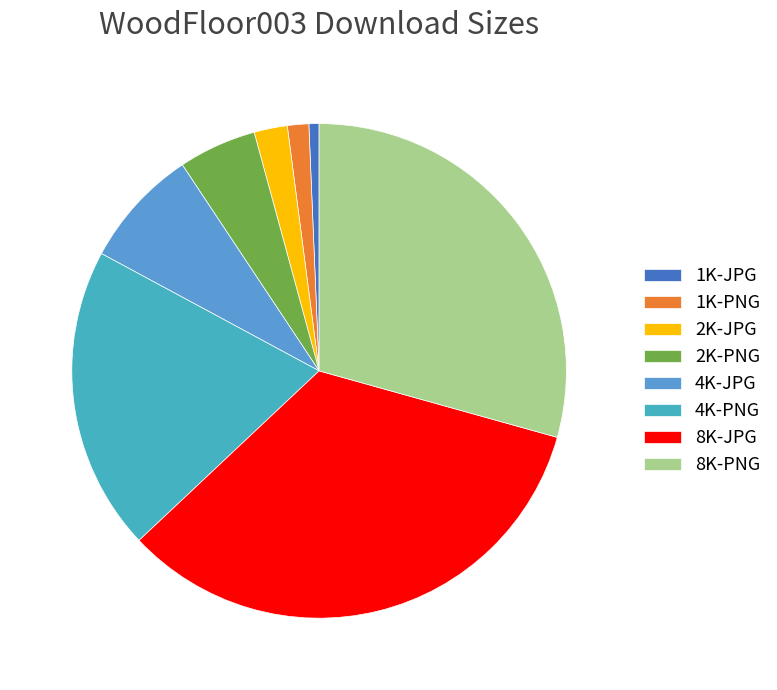

The 2K-JPG slice represents 2% of the pie. True or false?

True